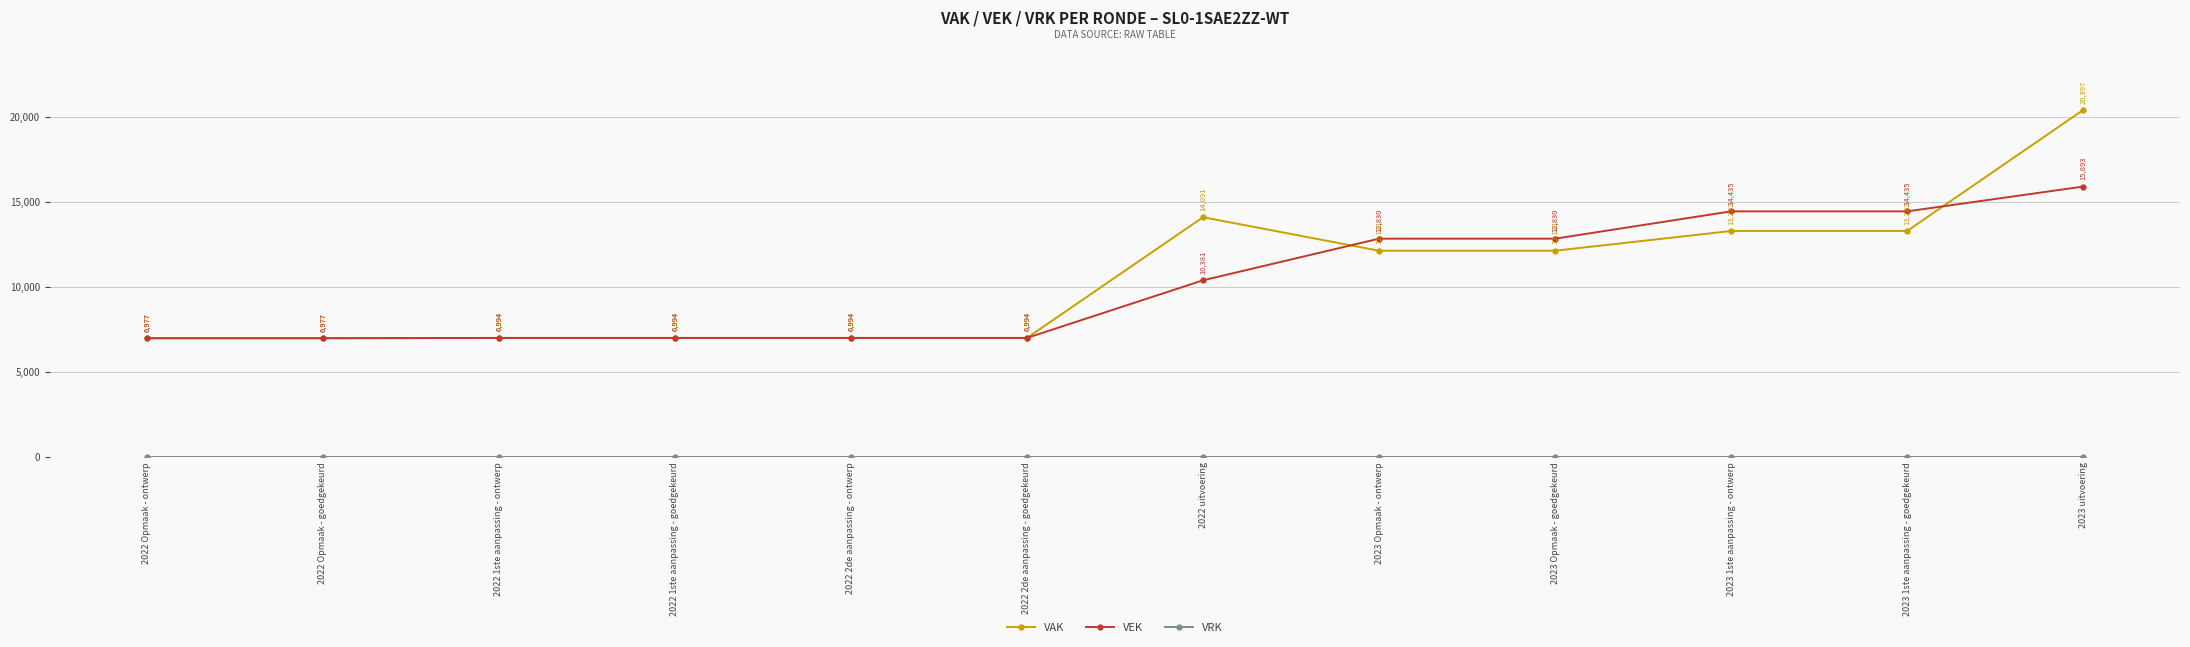

How many values in the VEK series are below 10381?

6